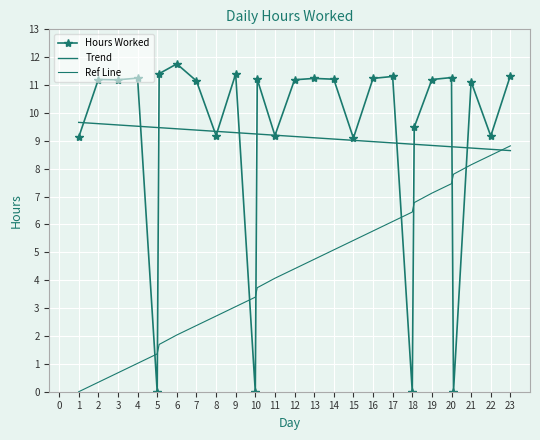

Which series has the largest range (max minus min)?

Hours Worked